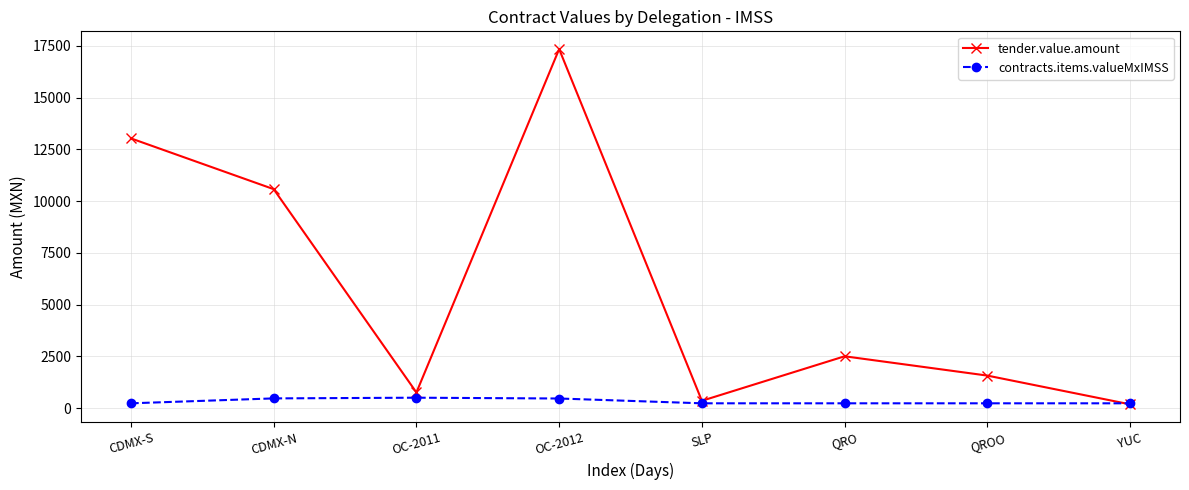

Which category has the lowest value in the tender.value.amount series?

YUC